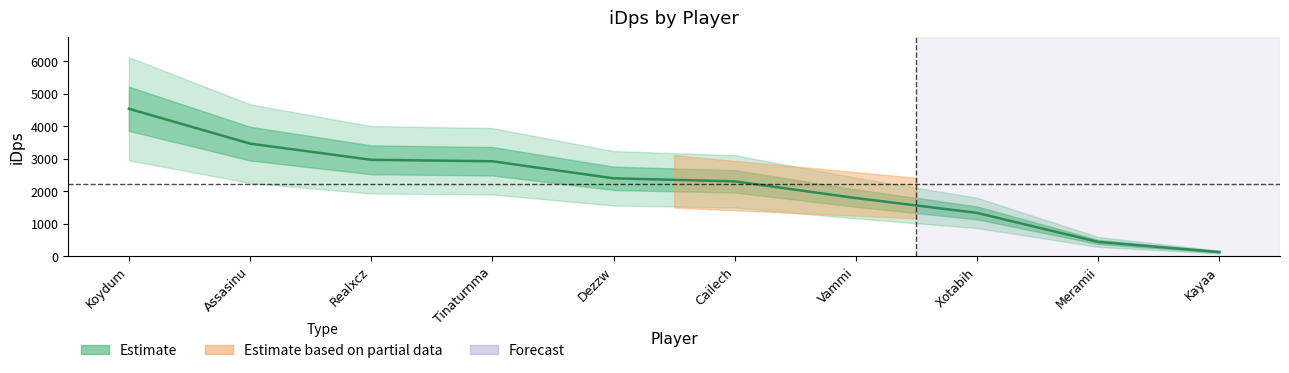

What position from the right is Dezzw?

6